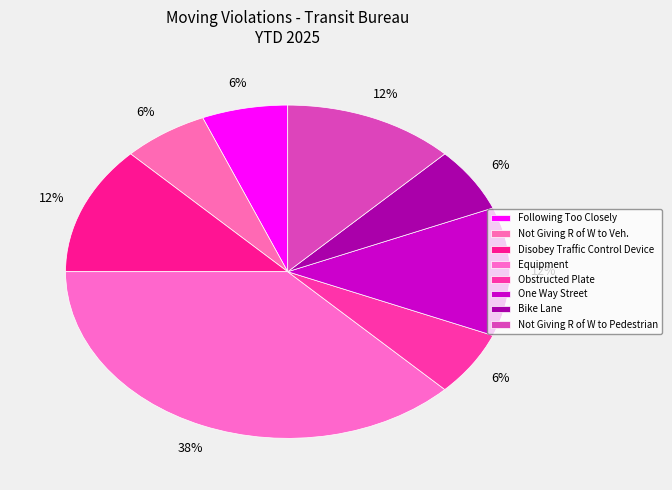

Which category has the biggest portion of the pie?

Equipment